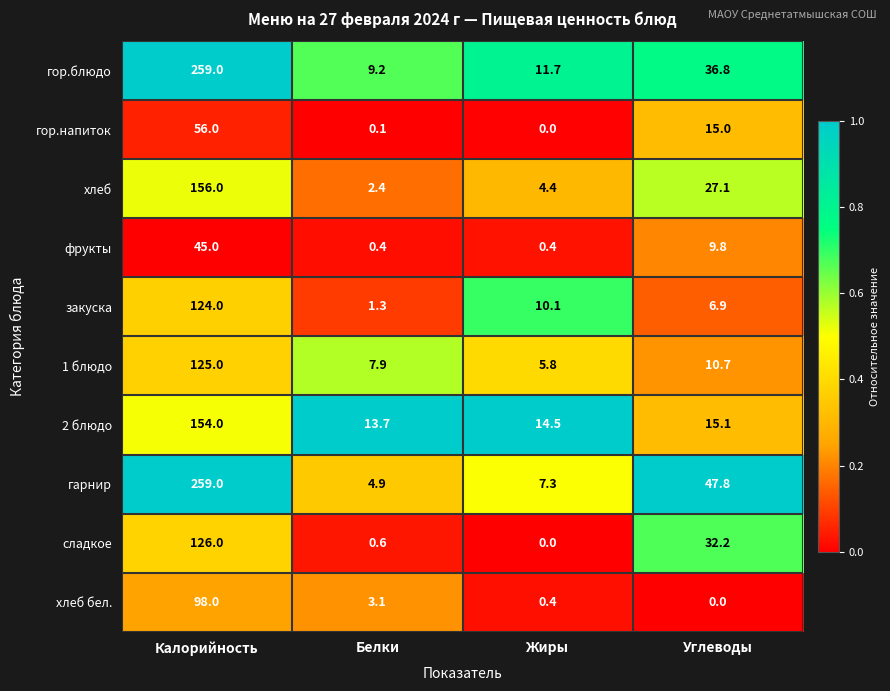

What is the difference between the maximum and minimum values in the хлеб бел. series?

98.0